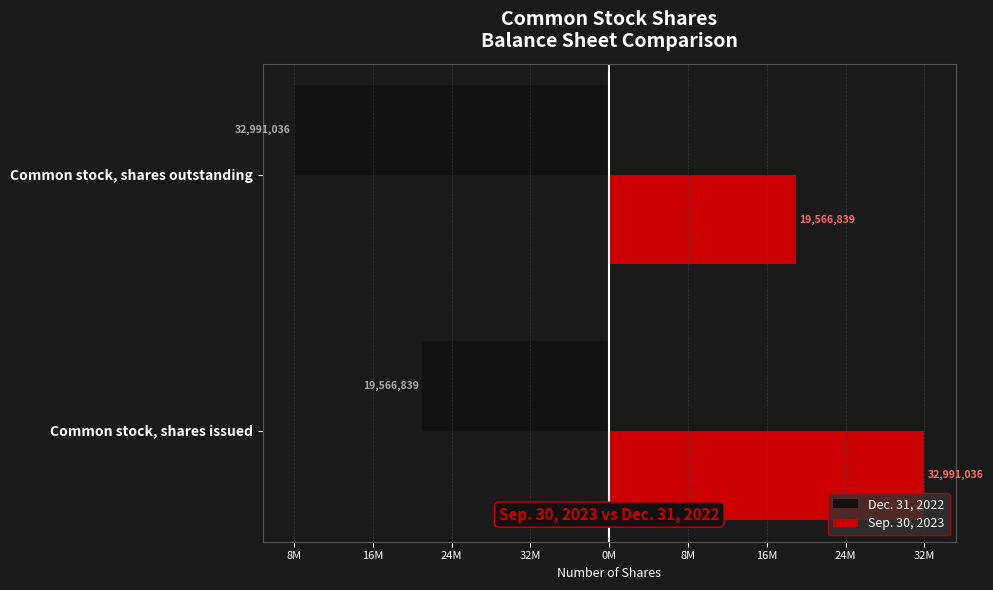

What is the smallest value displayed?

-32991036